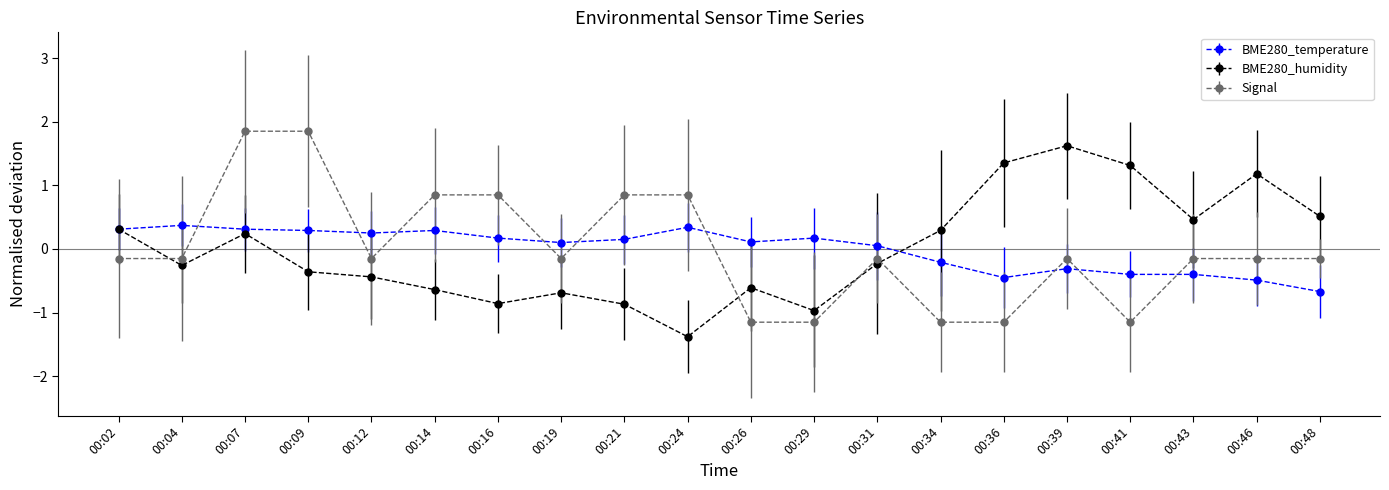

How many positive values does the Signal series have?

6